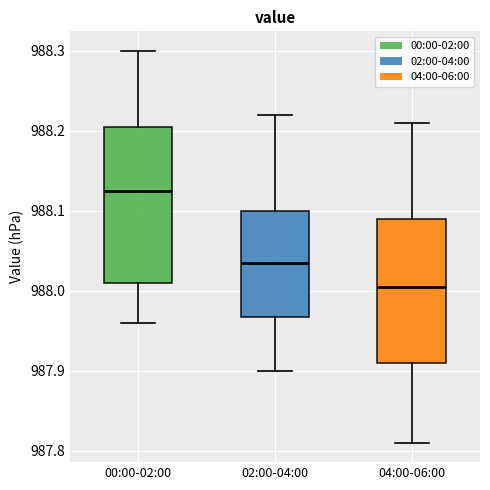

Reading left to right, read every box against the y-axis: the position of its median line, the range the box covers, and the ends of its whiskers. The values are not printed on the chart, so give them approximately, as read against the axis.

00:00-02:00: median 988.13, box 988.01 to 988.21, whiskers 987.96 to 988.30
02:00-04:00: median 988.04, box 987.97 to 988.10, whiskers 987.90 to 988.22
04:00-06:00: median 988.01, box 987.91 to 988.09, whiskers 987.81 to 988.21